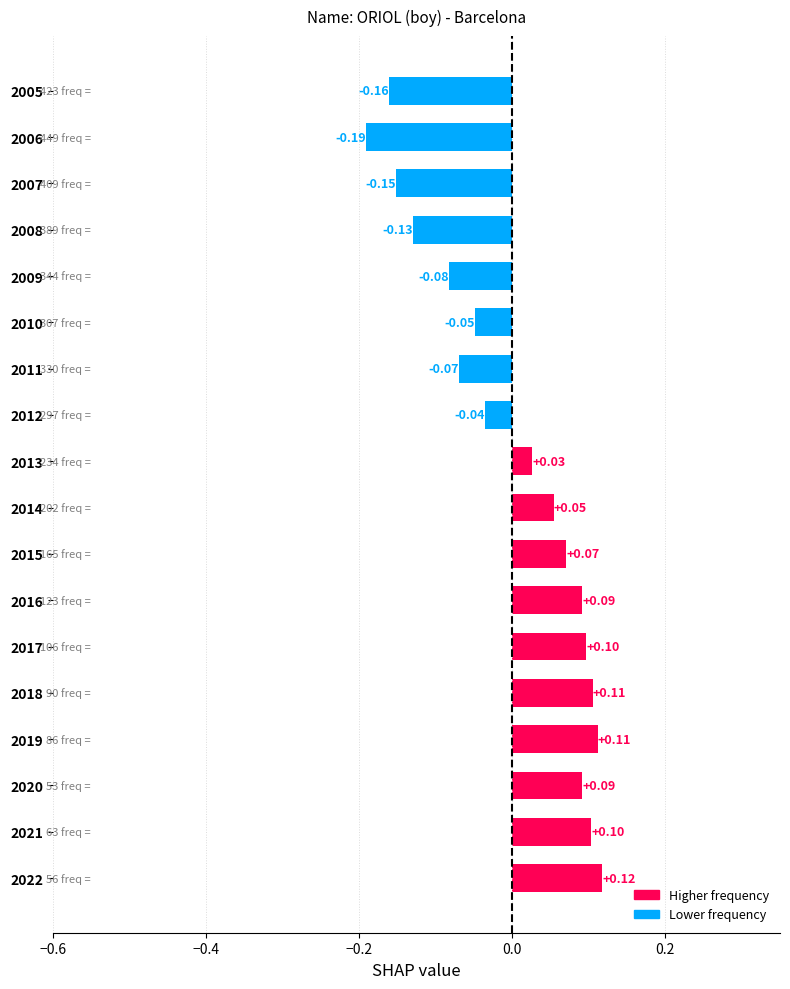

How many values are above zero?

10